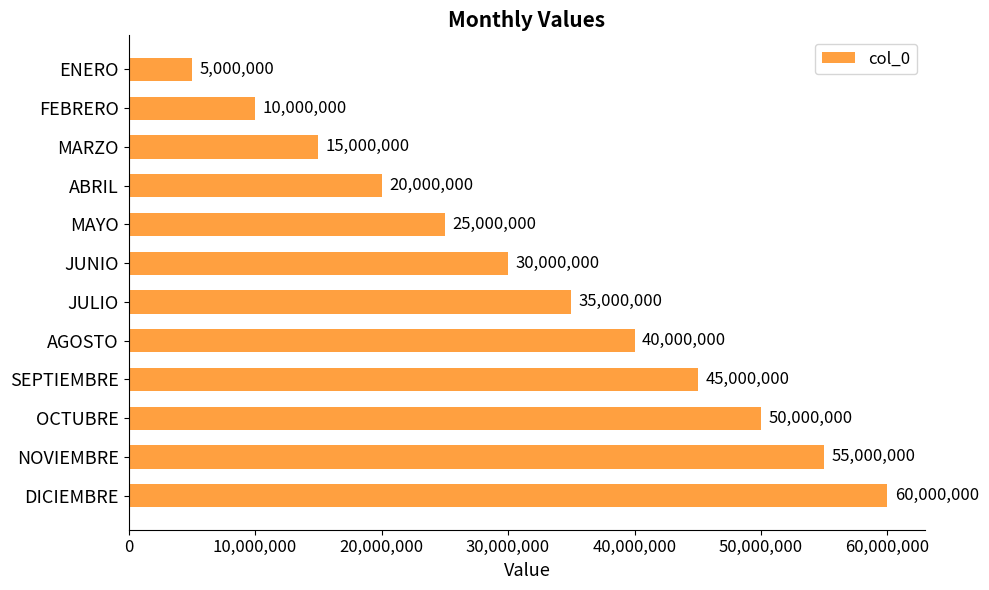

What is the greatest value displayed?

60000000